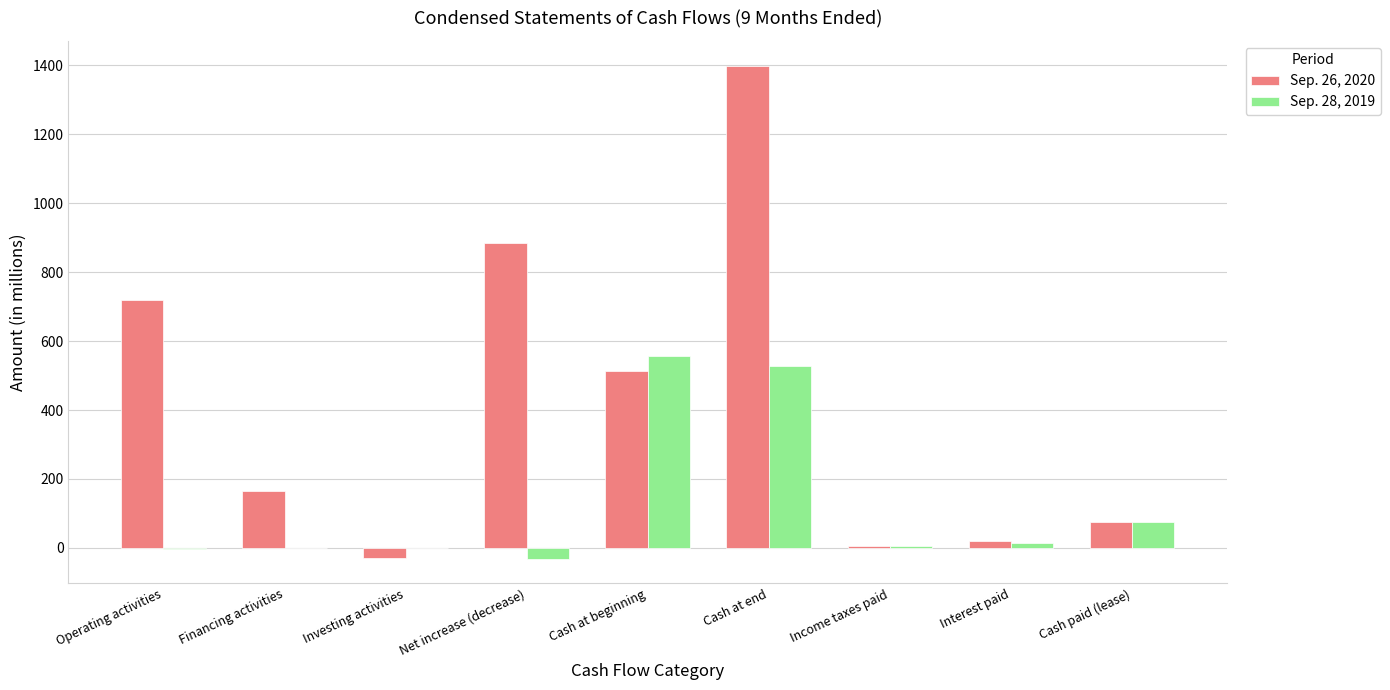

The Sep. 26, 2020 series shows 165 at Financing activities. True or false?

True